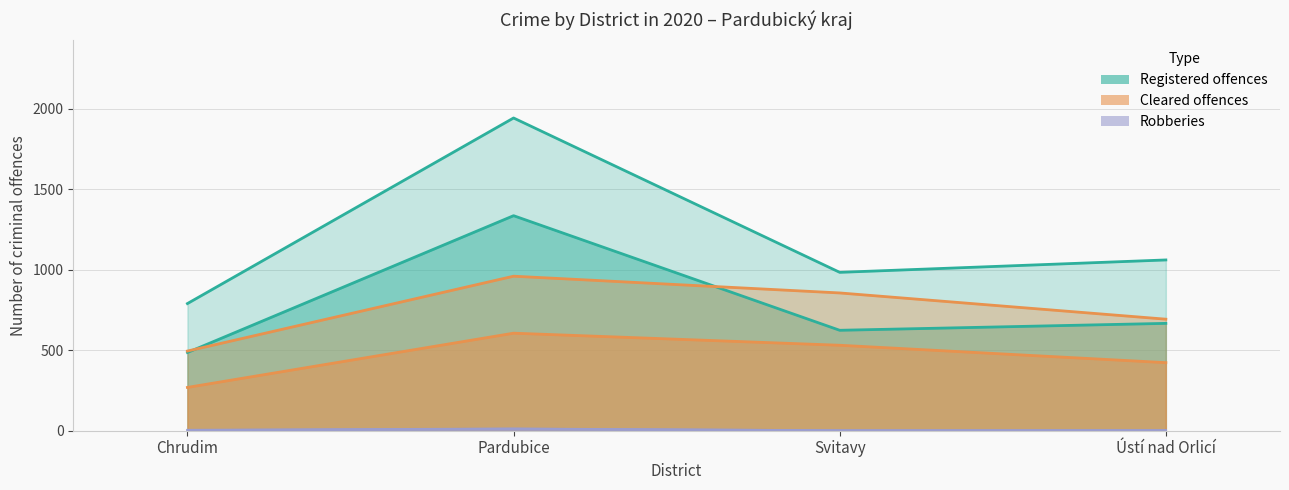

At which category does Cleared_Total reach its first local peak?

Pardubice